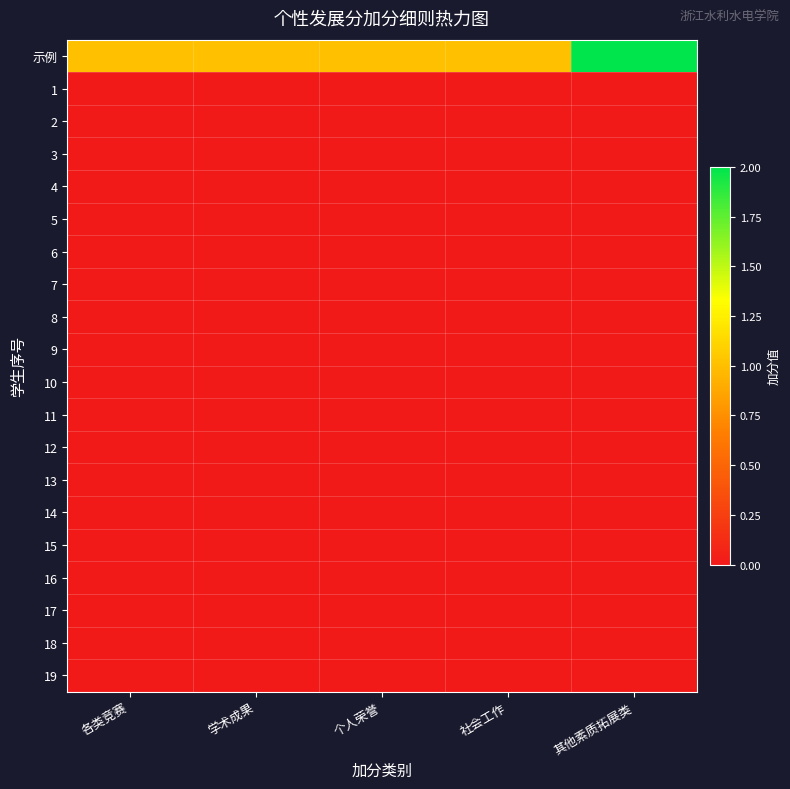

Rank the series by their maximum value, from highest to lowest.

示例, 1, 2, 3, 4, 5, 6, 7, 8, 9, 10, 11, 12, 13, 14, 15, 16, 17, 18, 19